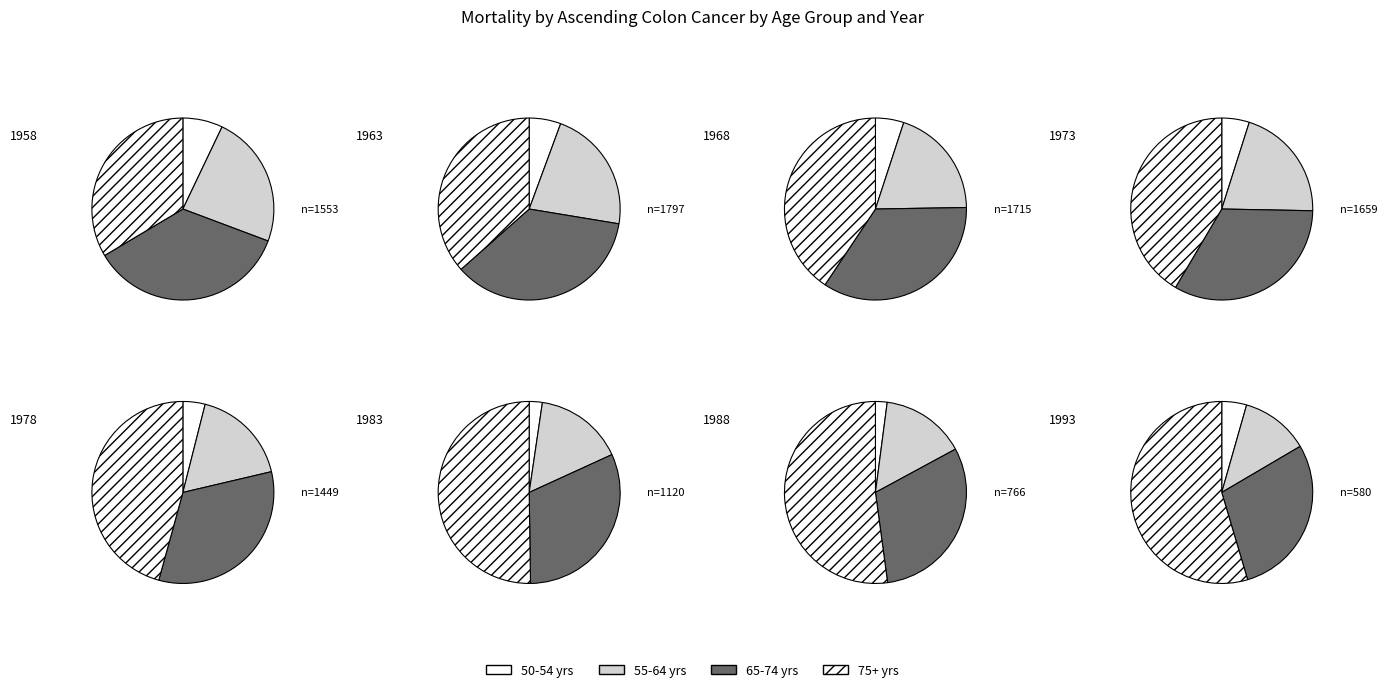

Rank the categories by value from highest to lowest.

1963, 1968, 1973, 1958, 1978, 1983, 1988, 1993